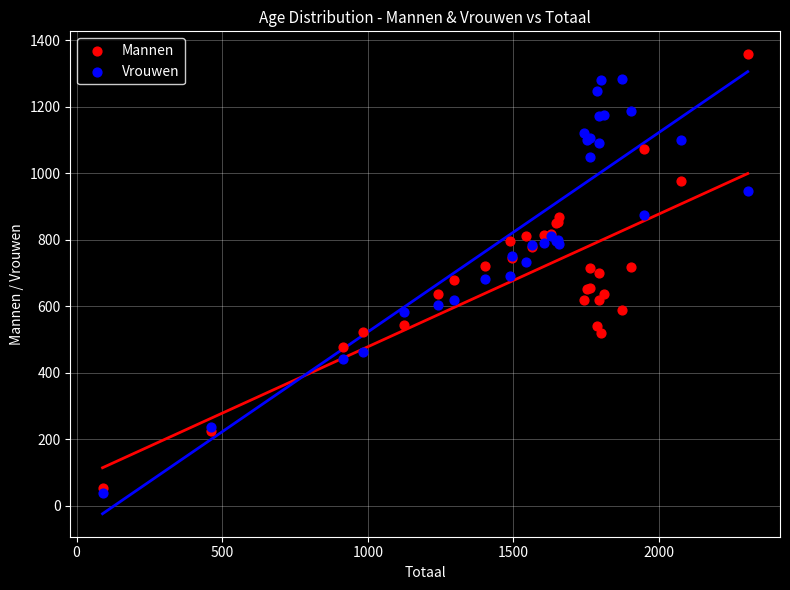

What are all the series names shown in the legend?

Mannen, Vrouwen